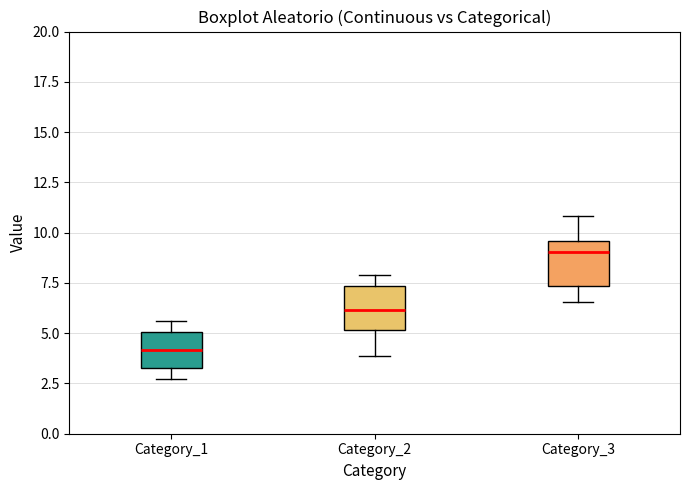

Where does the median line of the box for Category_1 sit on the y-axis? The values are not printed on the chart, so give them approximately, as read against the axis.

4.0